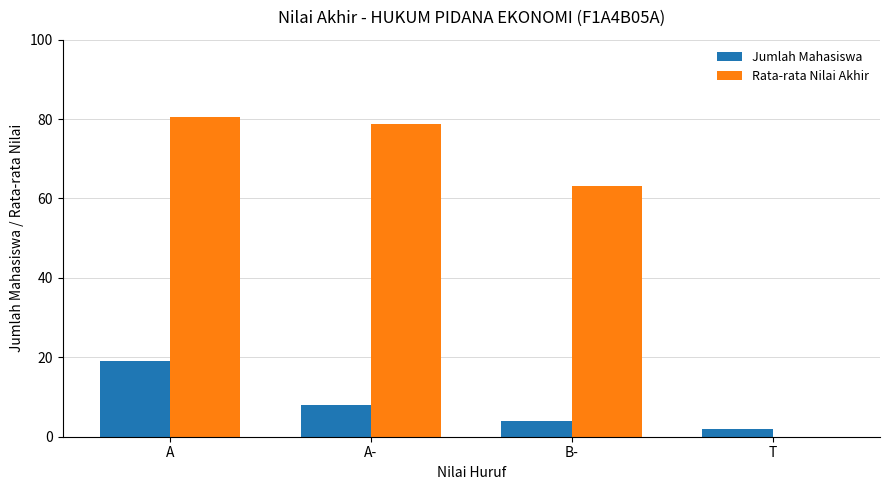

Which series has the largest total across all categories?

Rata-rata Nilai Akhir